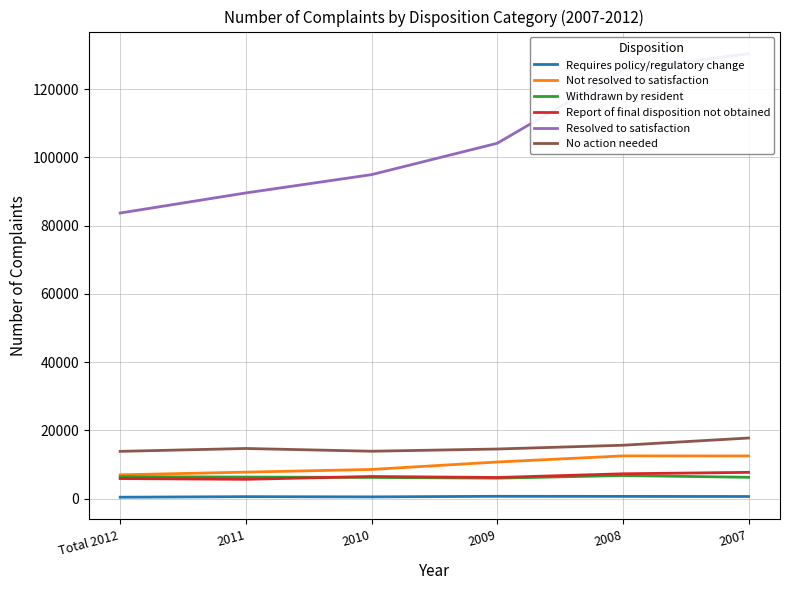

How many interior local peaks does the Not resolved to satisfaction series have?

1